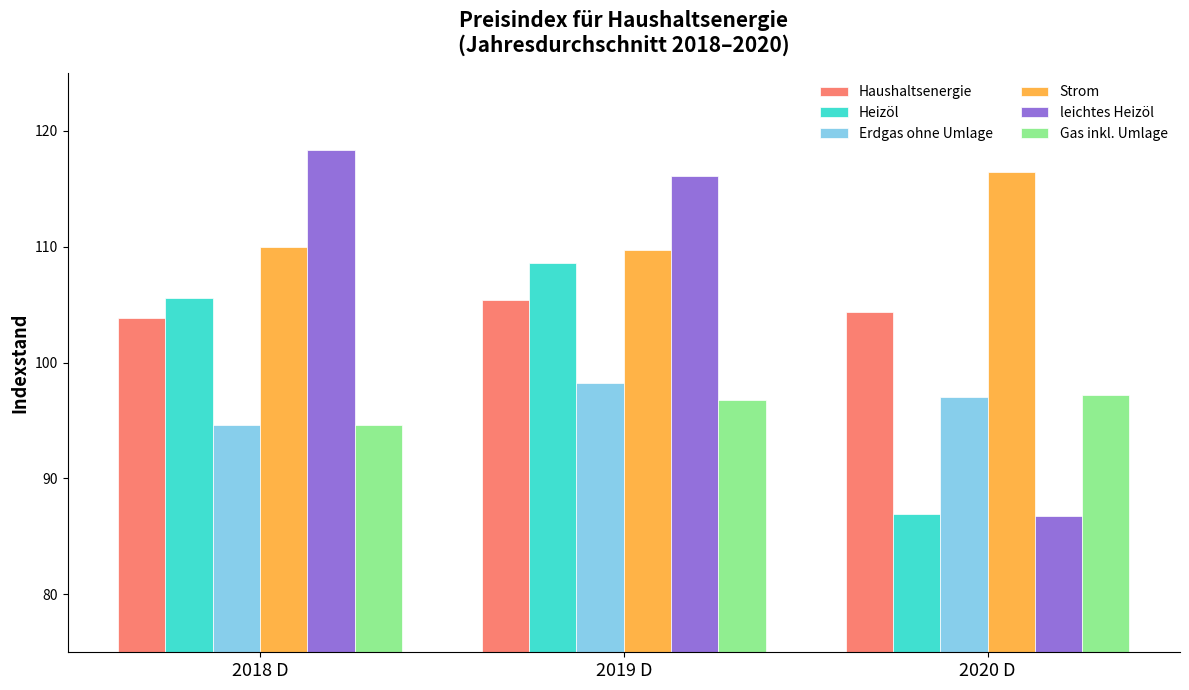

Which series changed the most between 2018 D and 2019 D?

Erdgas ohne Umlage